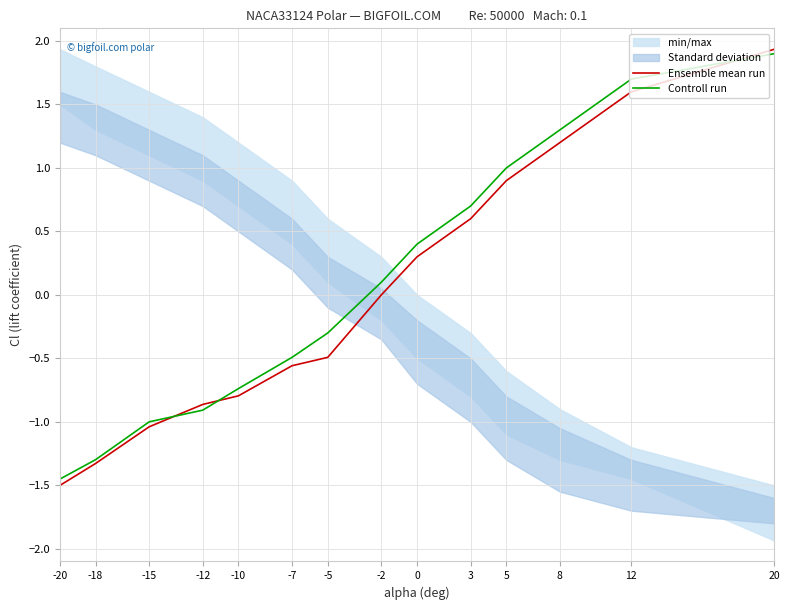

How many categories are shown in the chart?

14